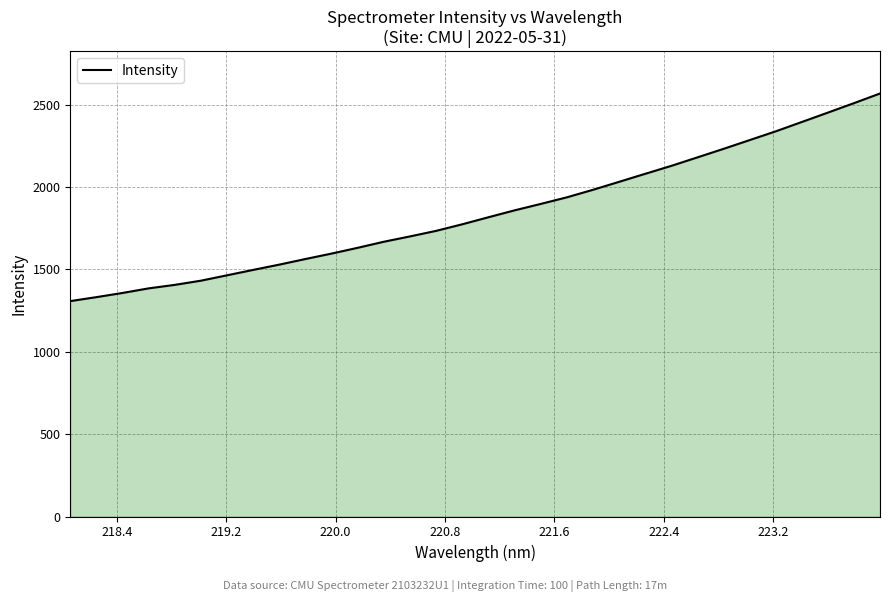

What is the greatest value displayed?

2567.0